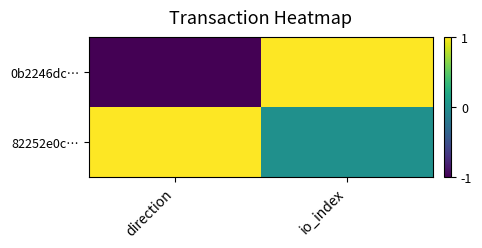

Reading left to right, transcribe all the data shown in this chart.

0b2246dc…: direction=-1.0	io_index=1.0
82252e0c…: direction=1.0	io_index=0.0